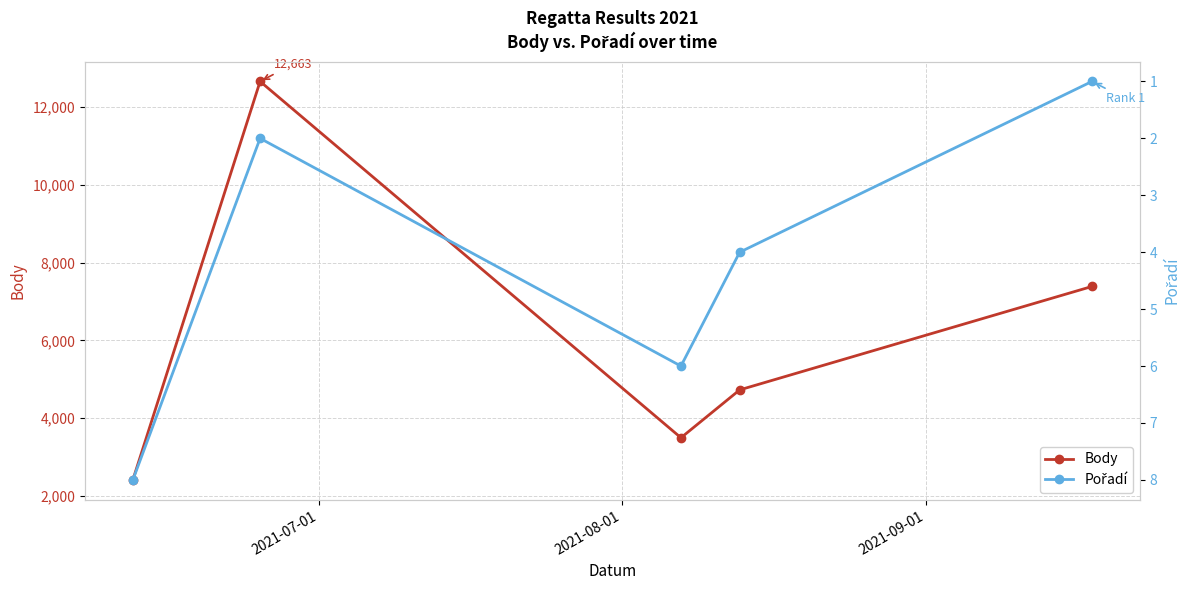

What are all the series names shown in the legend?

Body, Pořadí